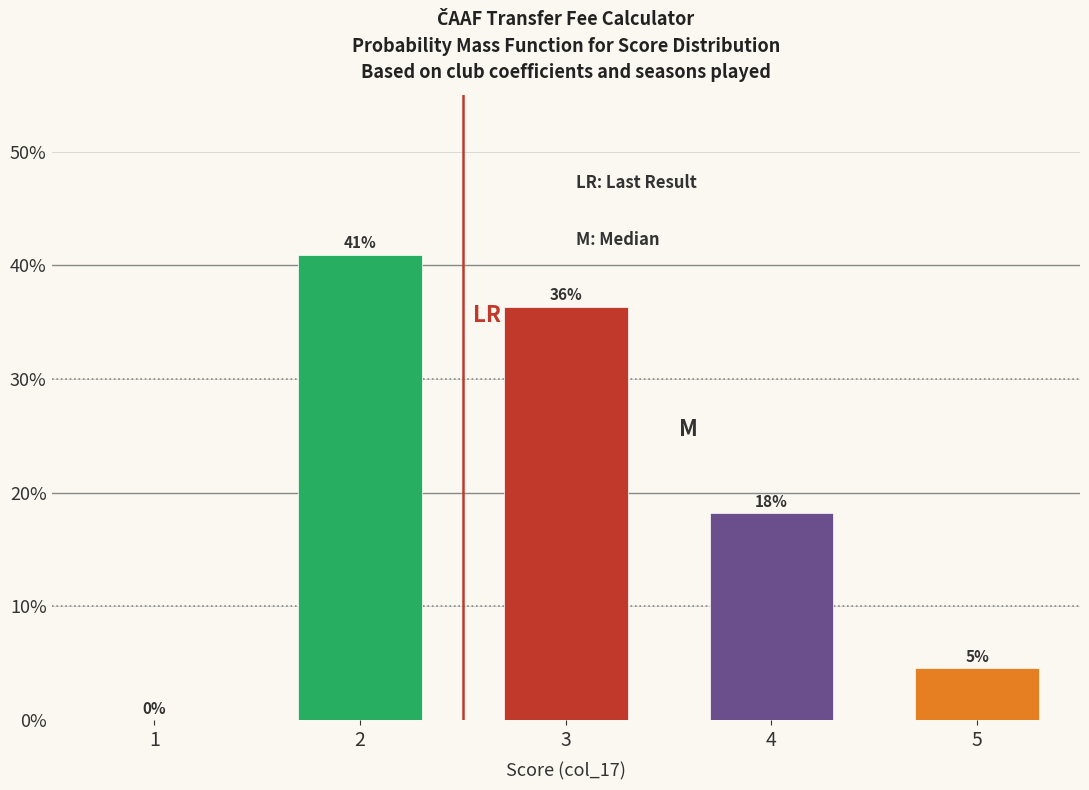

List the labels in order of value, smallest first.

1, 5, 4, 3, 2